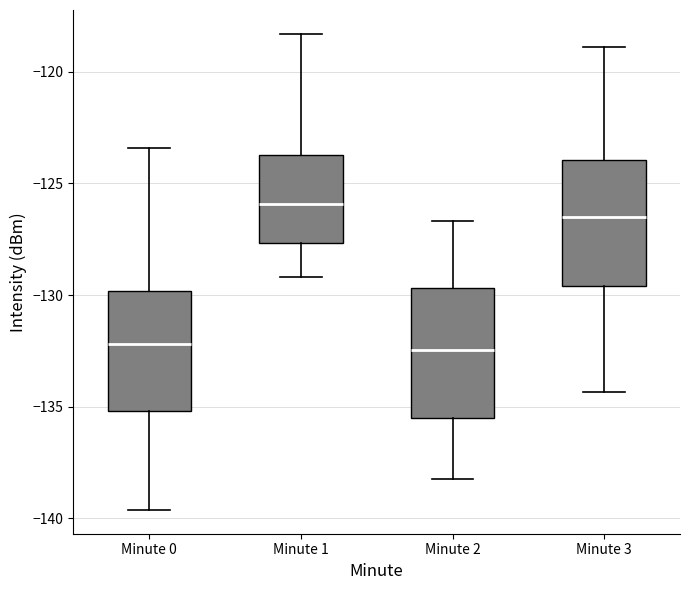

Reading left to right, read every box against the y-axis: the position of its median line, the range the box covers, and the ends of its whiskers. The values are not printed on the chart, so give them approximately, as read against the axis.

Minute 0: median -132.0, box -135.0 to -130.0, whiskers -139.5 to -123.5
Minute 1: median -126.0, box -127.5 to -123.5, whiskers -129.0 to -118.5
Minute 2: median -132.5, box -135.5 to -129.5, whiskers -138.0 to -126.5
Minute 3: median -126.5, box -129.5 to -124.0, whiskers -134.5 to -119.0